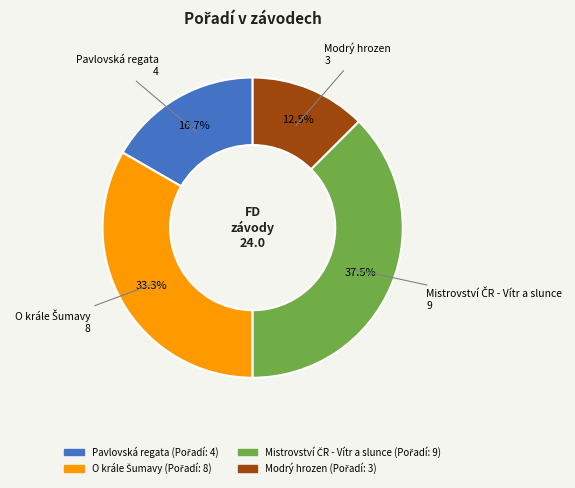

Is there any slice that represents more than half of the pie?

No